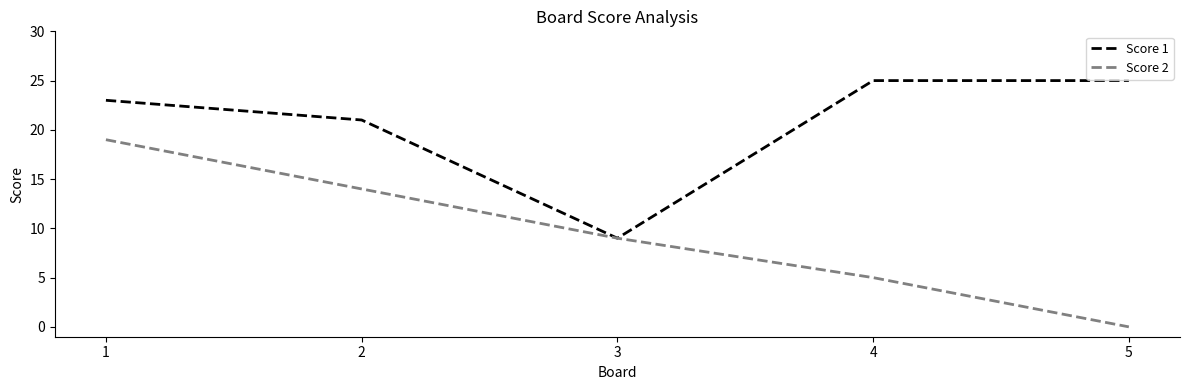

True or false: Score 2 has more than 0 points higher than both neighbors.

False